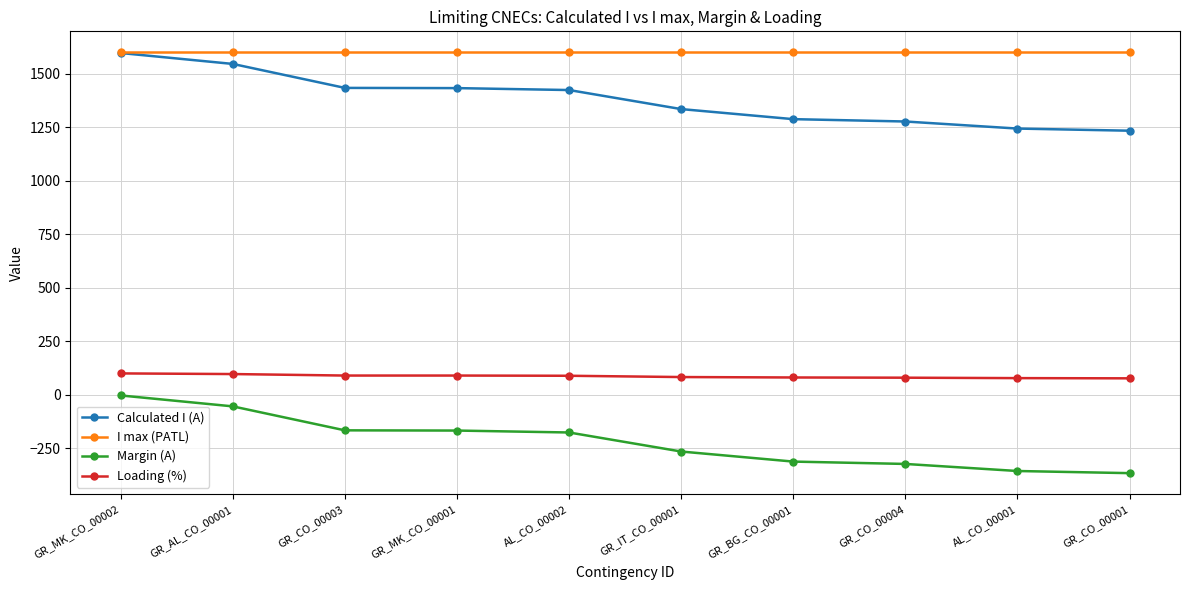

What are all the series names shown in the legend?

Calculated I (A), I max (PATL), Margin (A), Loading (%)